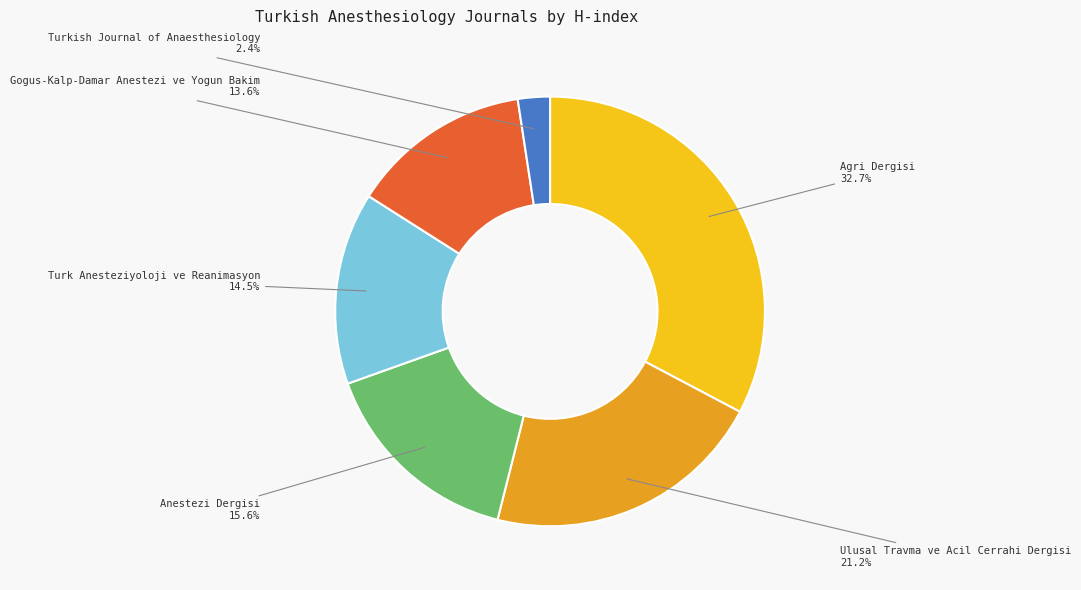

Does Turkish Journal of Anaesthesiology represent more than half of the total?

No